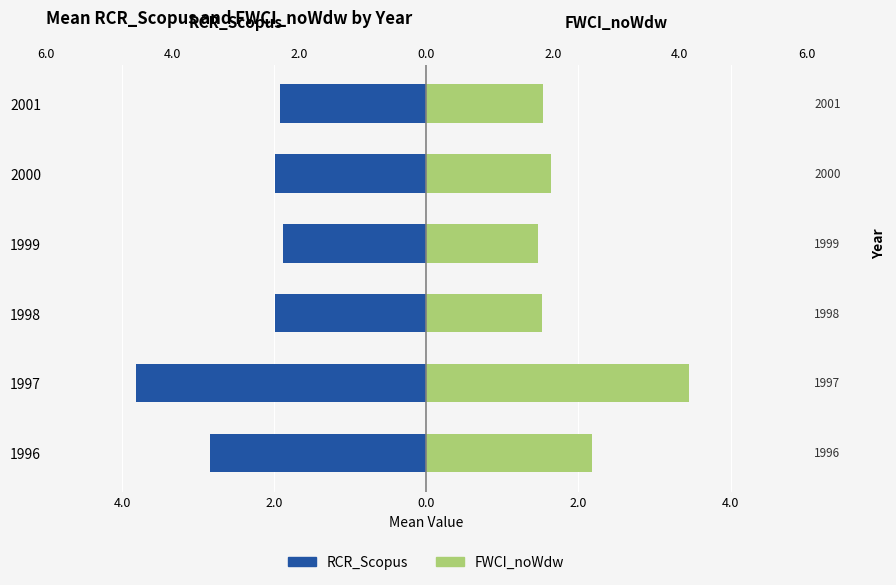

What is the difference between the maximum and second lowest values in the FWCI_noWdw series?

1.9